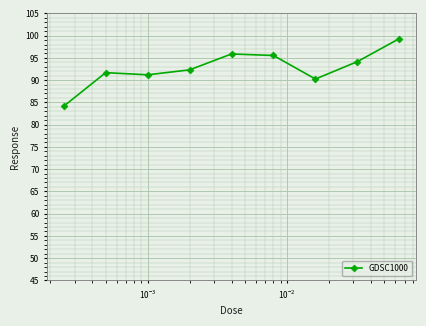

What is the value of the 1st point from the left?

84.1